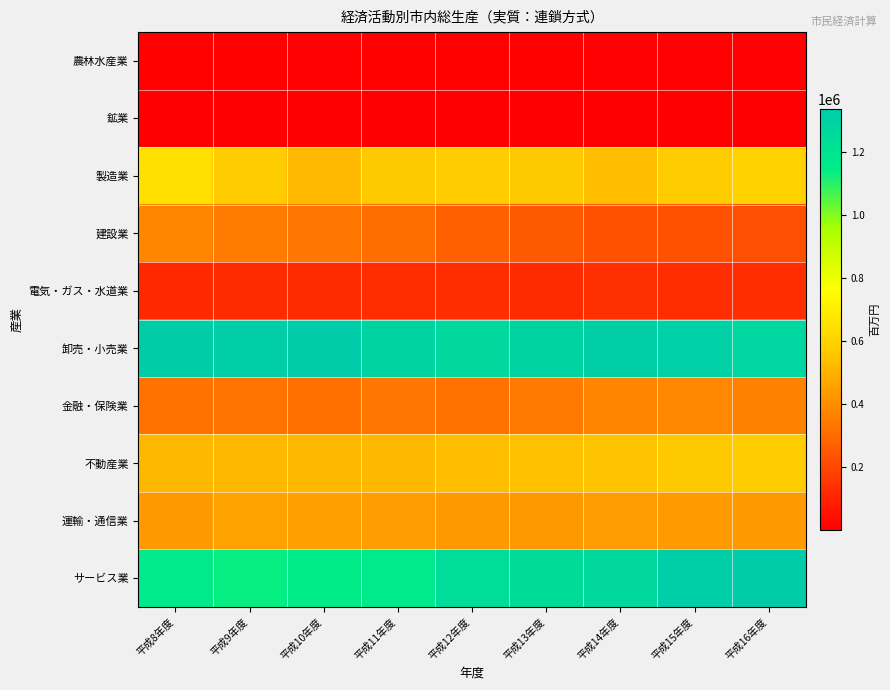

What is the total value across all series at 平成12年度?

4785130